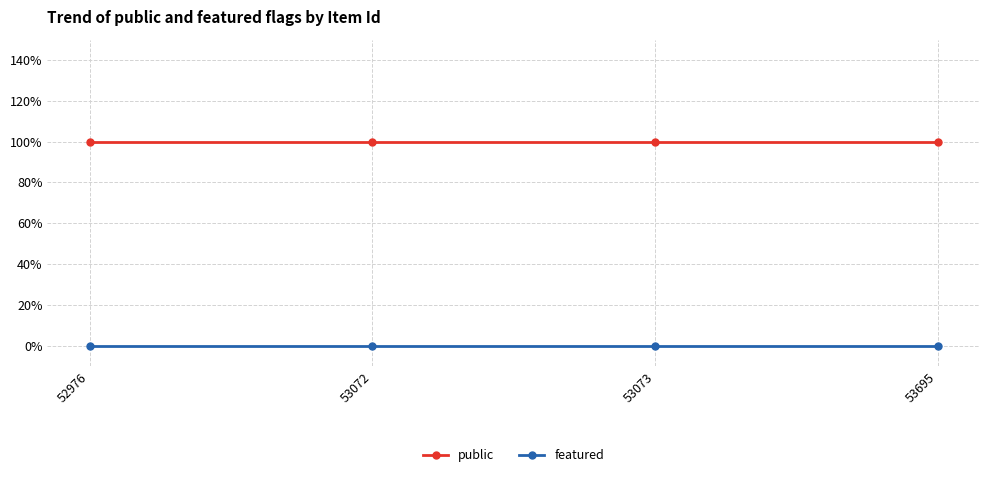

What are all the series names shown in the legend?

public, featured